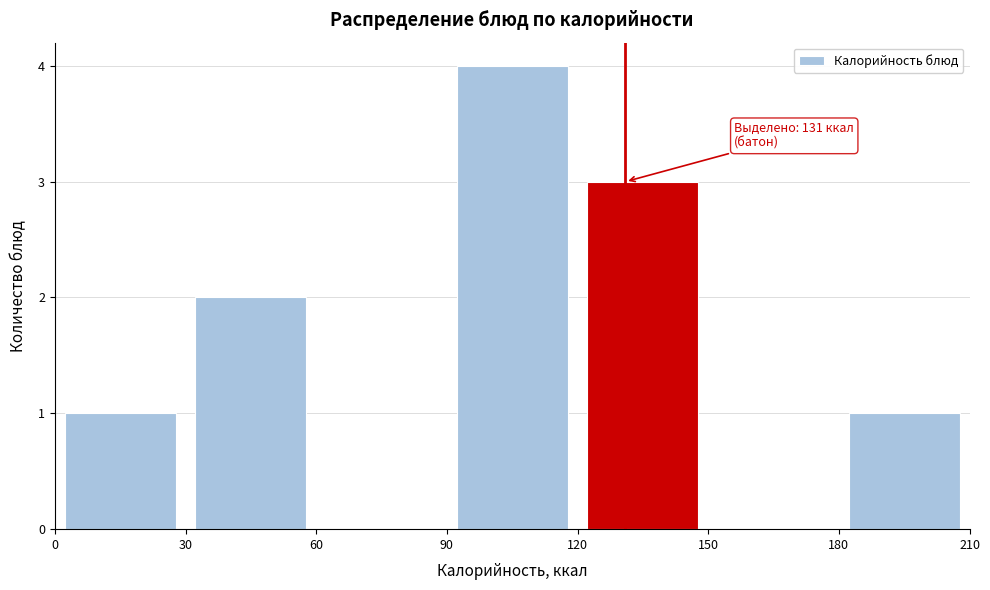

Which range on the x-axis has the tallest bar?

90 to 120